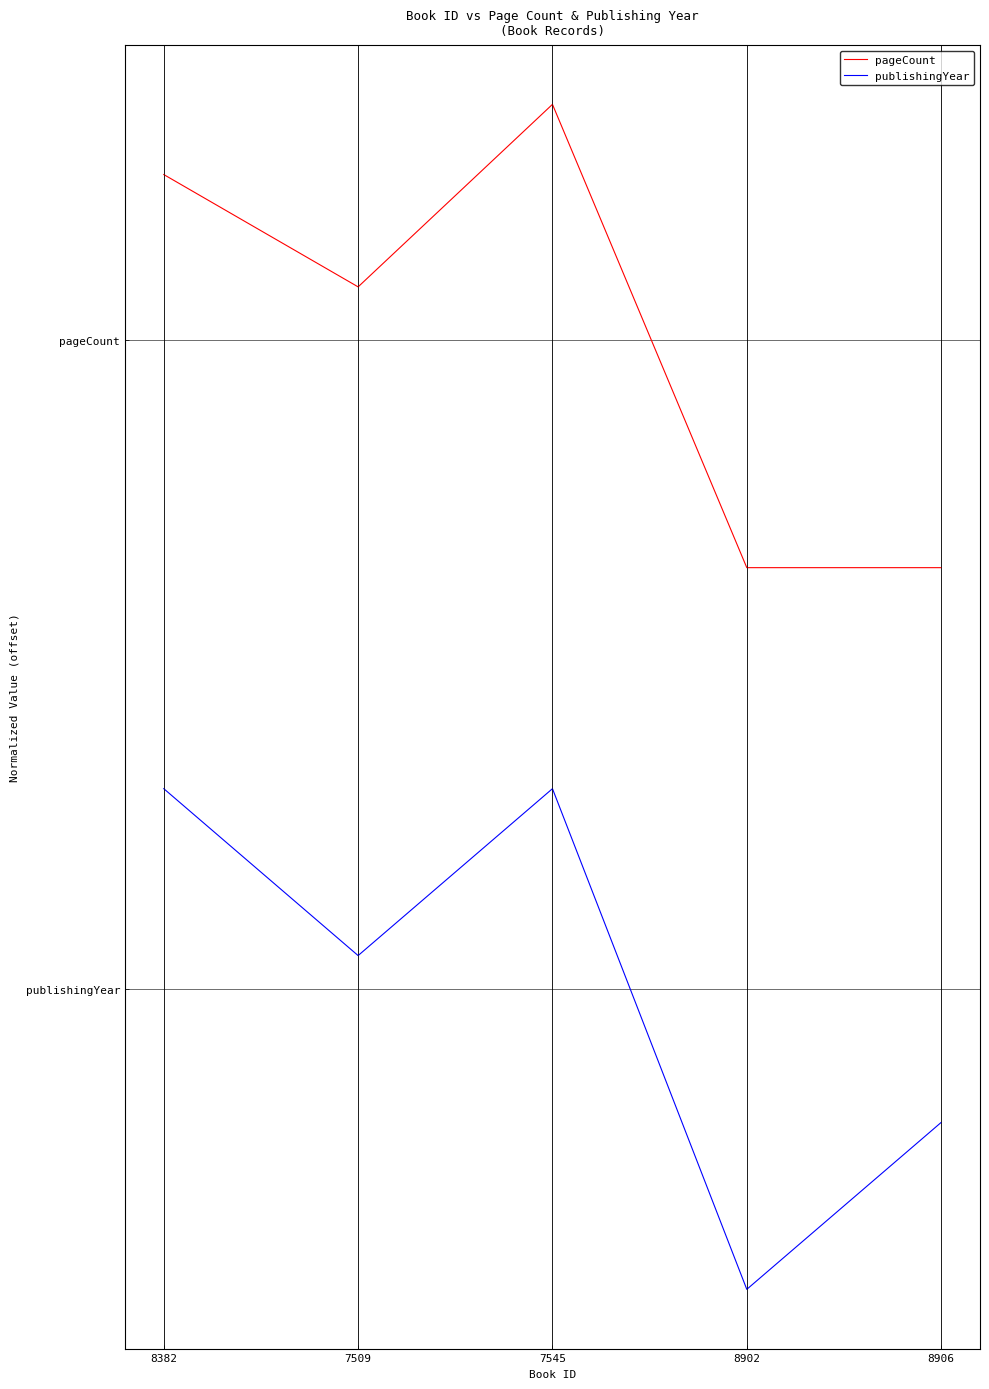

Is this an area chart (filled region under the line)?

No